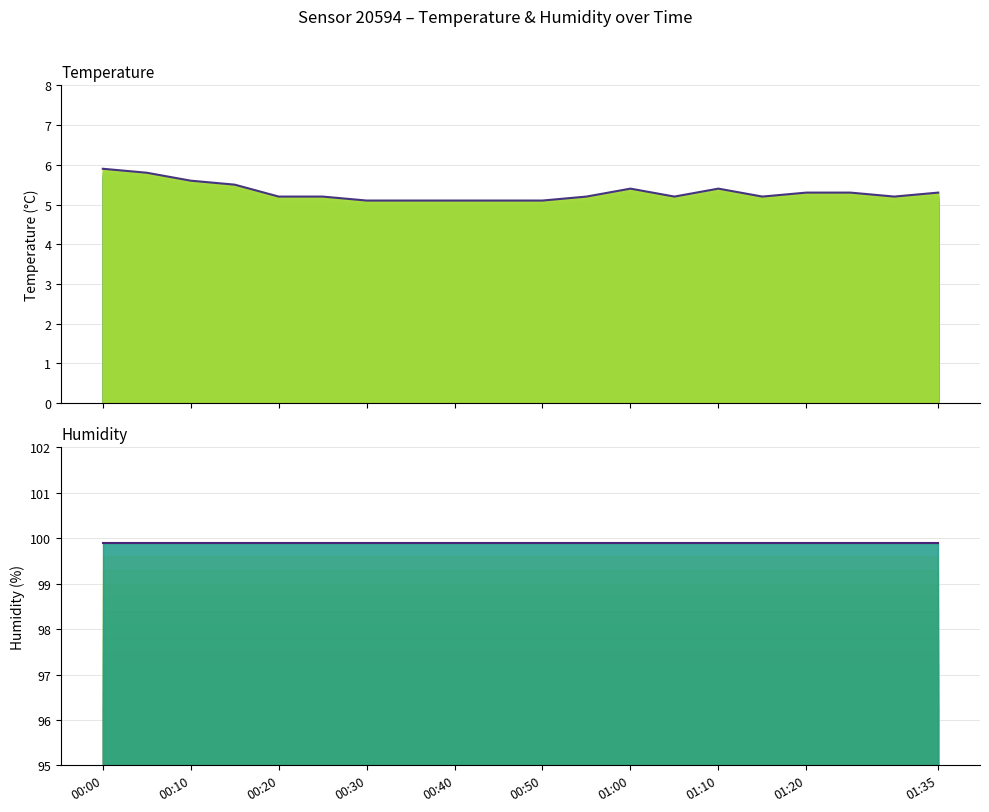

Which label corresponds to the largest value in the chart?

00:00